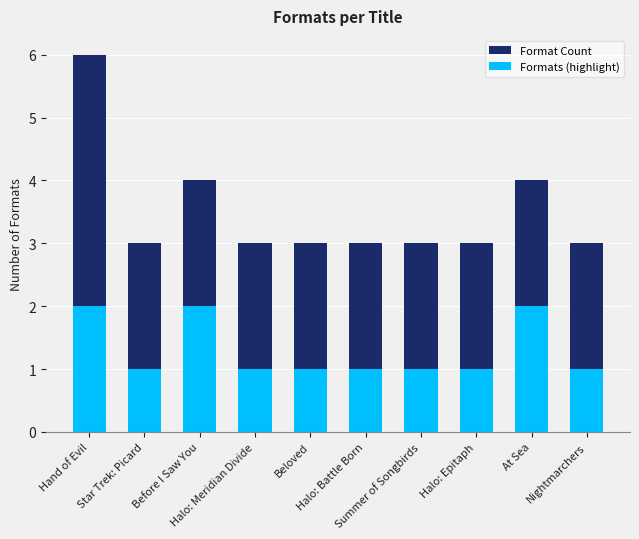

The Format Count series shows 6 at At Sea. True or false?

False